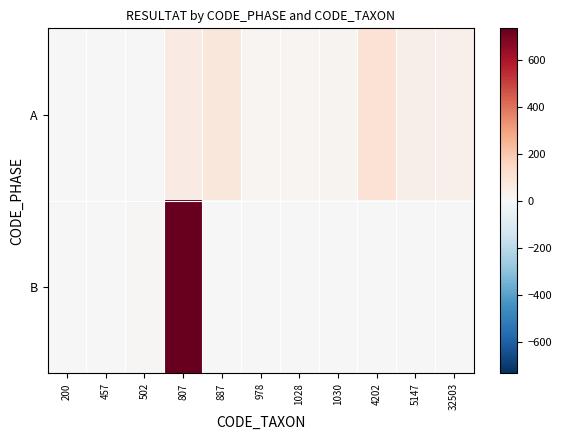

Reading left to right, transcribe all the data shown in this chart.

A: 200=1	457=5	502=0	807=60	887=86	978=12	1028=14	1030=19	4202=107	5147=41	32503=39
B: 200=0	457=1	502=9	807=736	887=0	978=0	1028=0	1030=0	4202=0	5147=0	32503=0